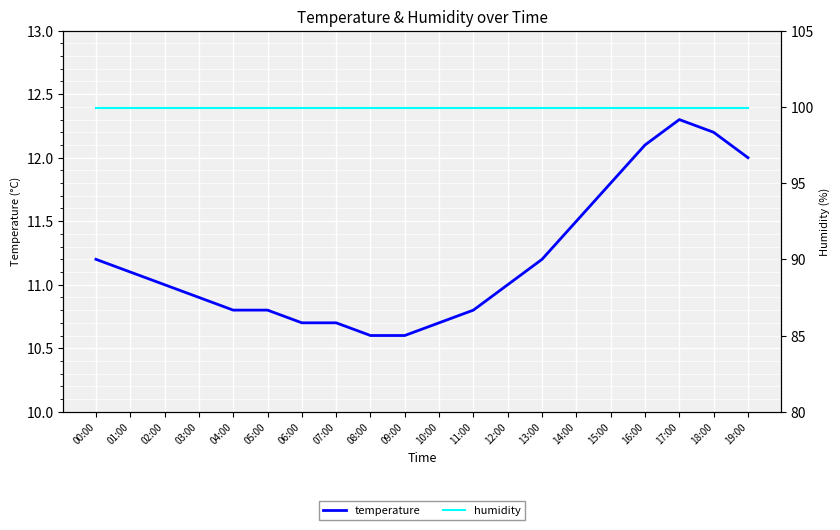

What is the greatest value displayed?

99.9